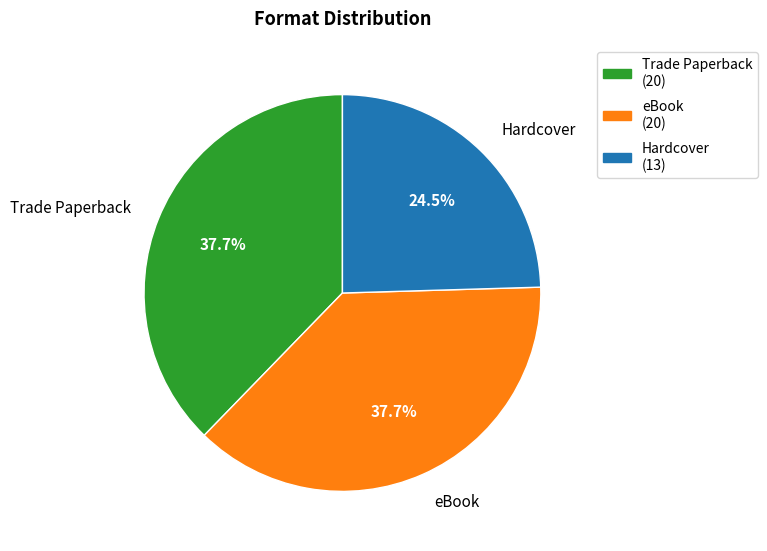

To the nearest percent, what is the difference between the largest and smallest slice percentages?

13%